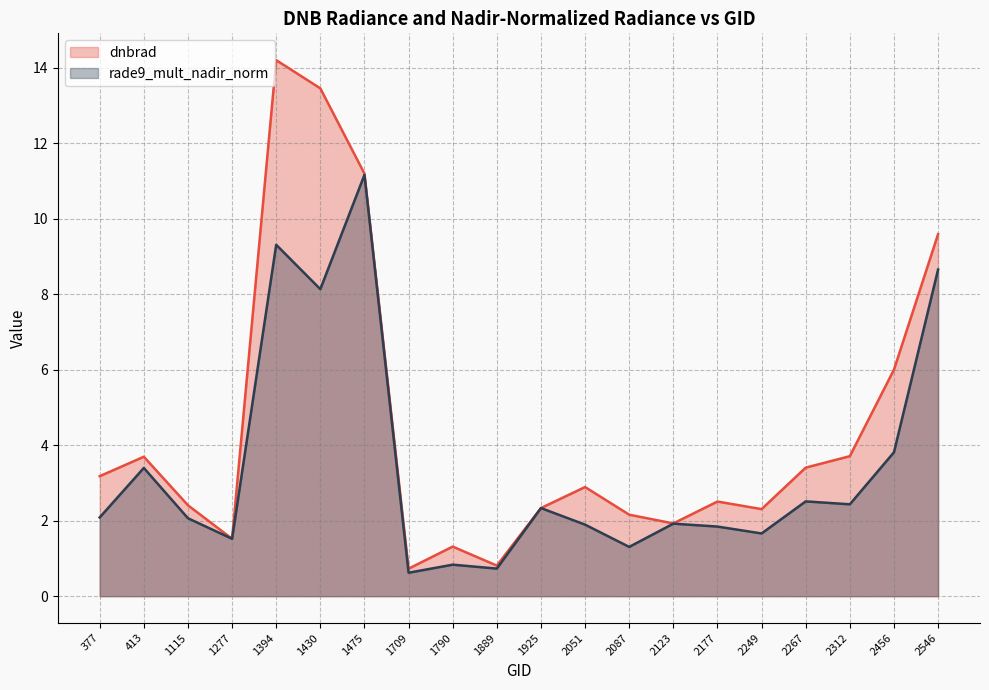

Between which two adjacent categories do dnbrad and rade9_mult_nadir_norm first intersect?

1889 and 1925